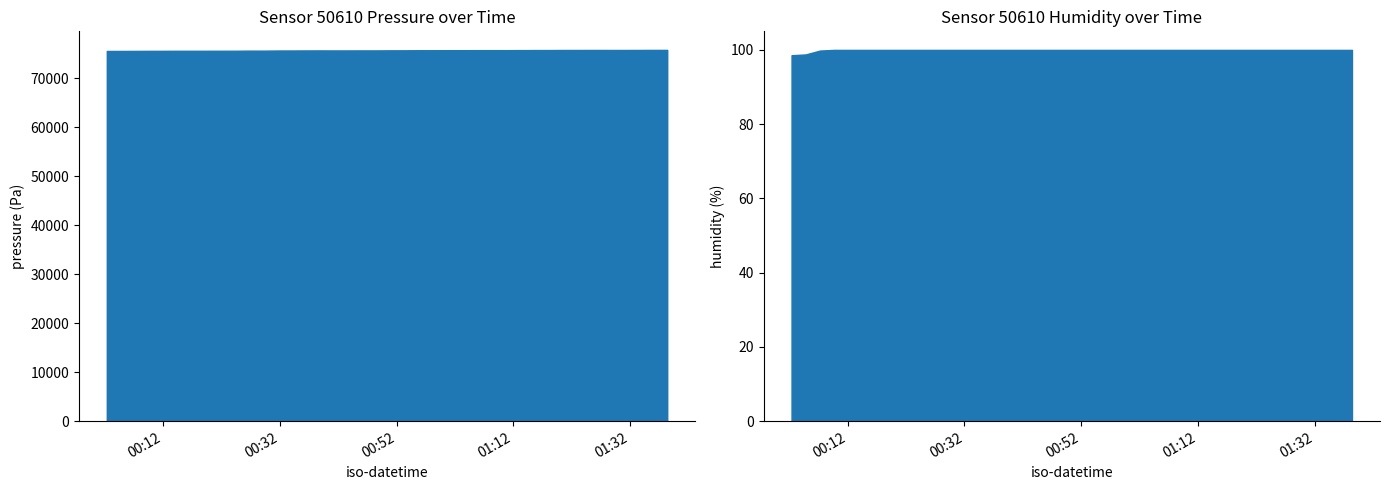

Which series has the largest total across all categories?

pressure